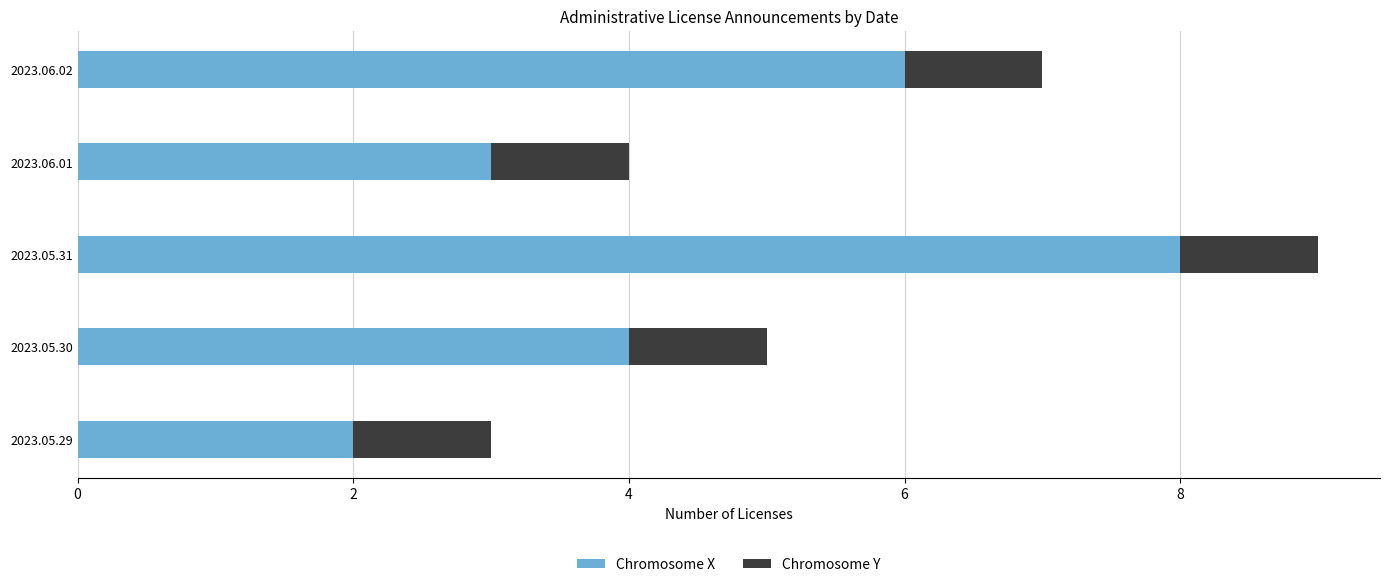

At which label does Chromosome X reach its peak?

2023.05.31